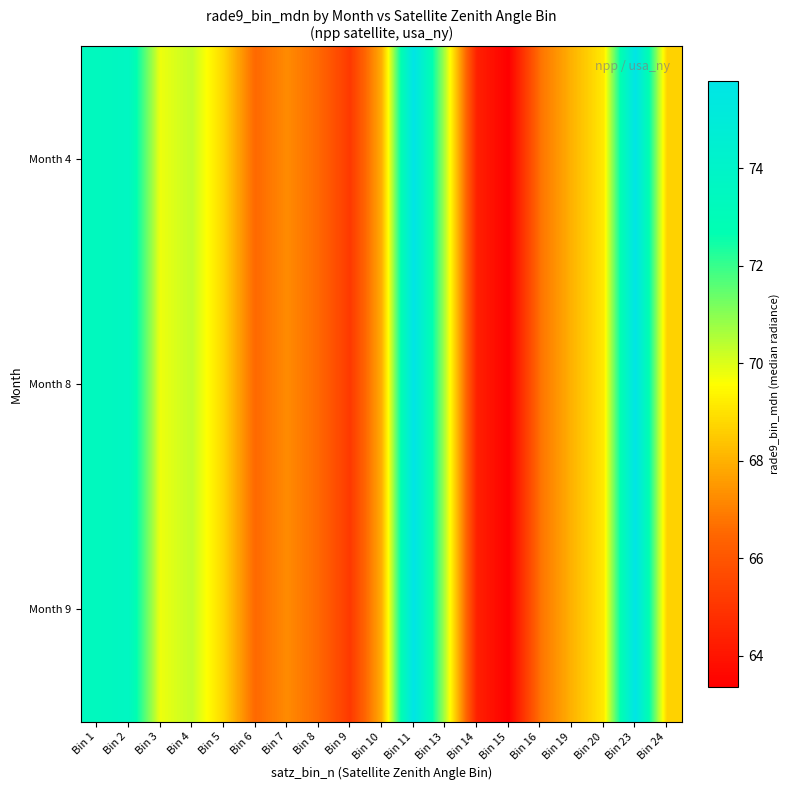

Between Bin 9 and Bin 11, which is larger?

Bin 11